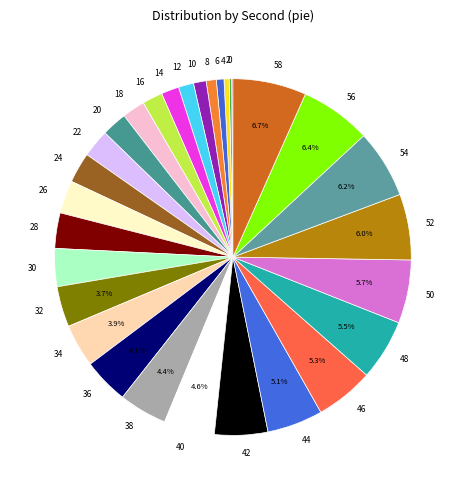

Which has a higher value, 6 or 48?

48